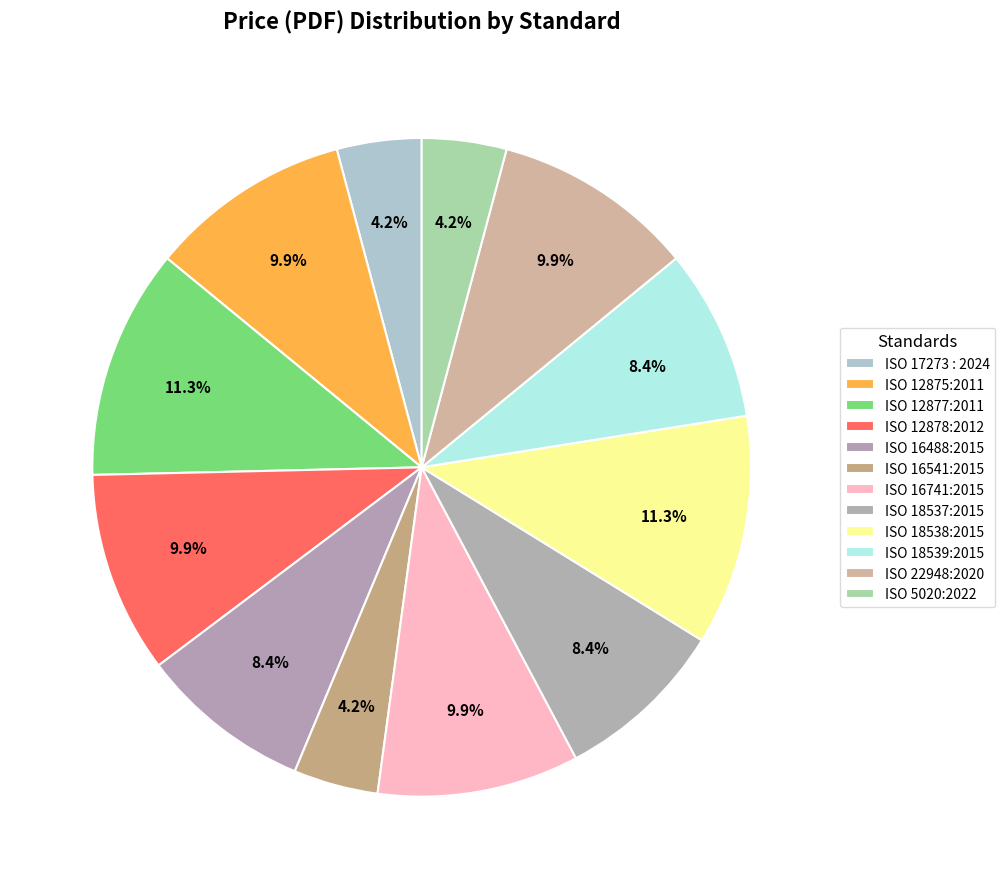

The ISO 12878:2012 slice represents 10% of the pie. True or false?

True